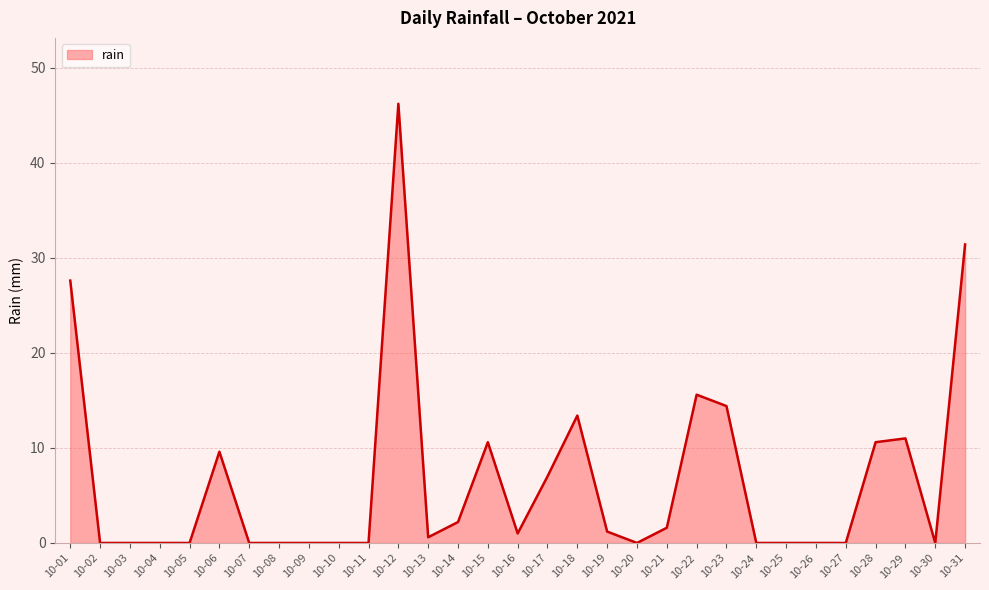

What is the maximum value shown in the chart?

46.2